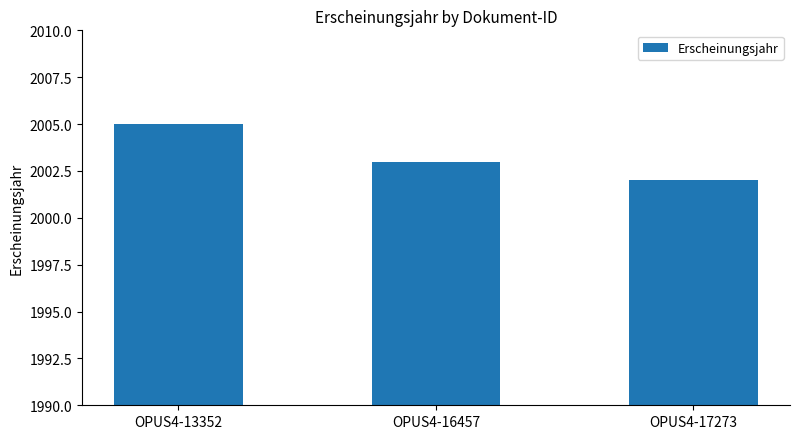

Reading left to right, list all the values displayed in this chart.

OPUS4-13352=2005	OPUS4-16457=2003	OPUS4-17273=2002